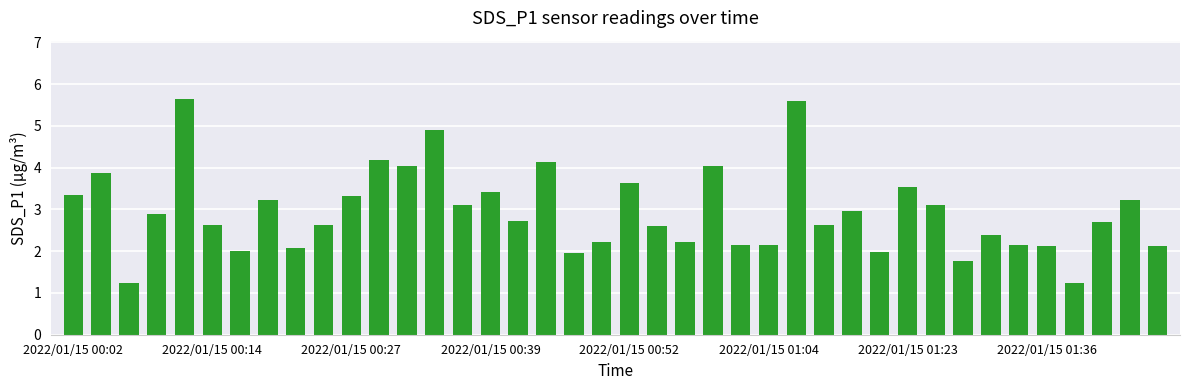

What is the value of the 3rd bar from the left?

1.2